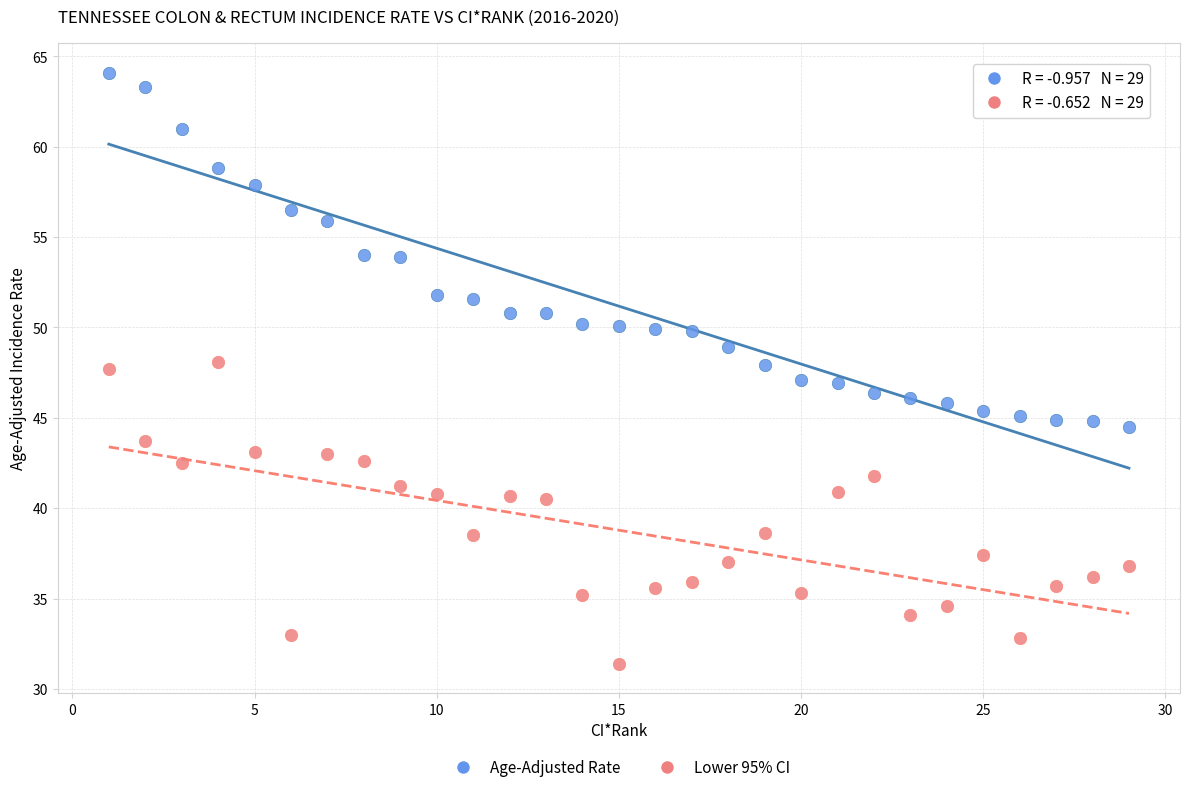

What are all the series names shown in the legend?

Age-Adjusted Rate, Lower 95% CI